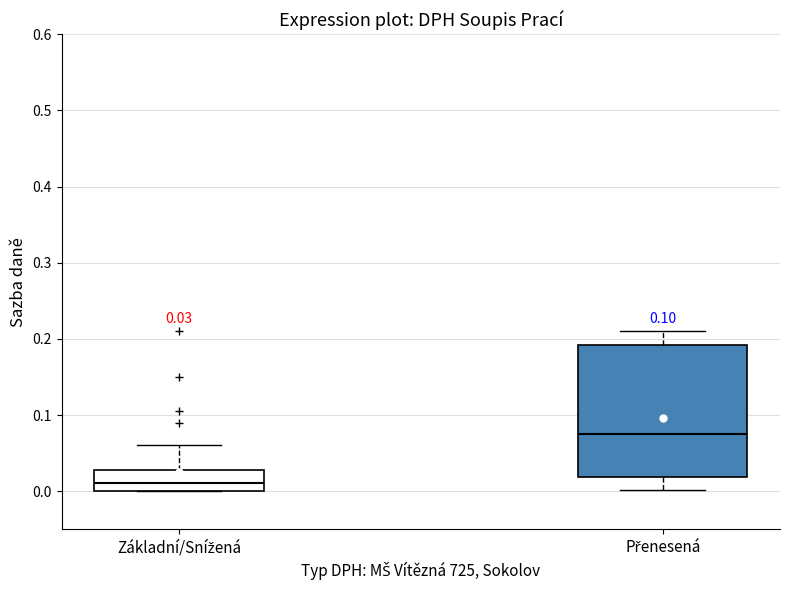

Which box has the highest median line?

Přenesená